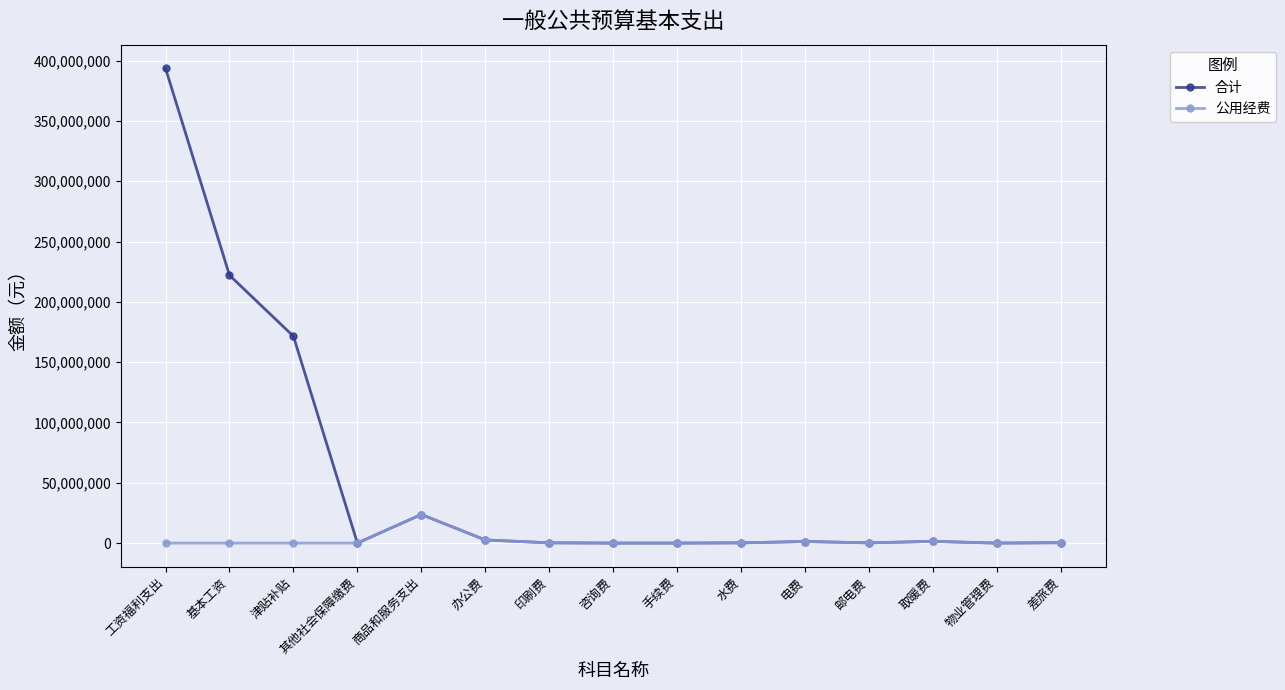

Which series has the largest total across all categories?

合计